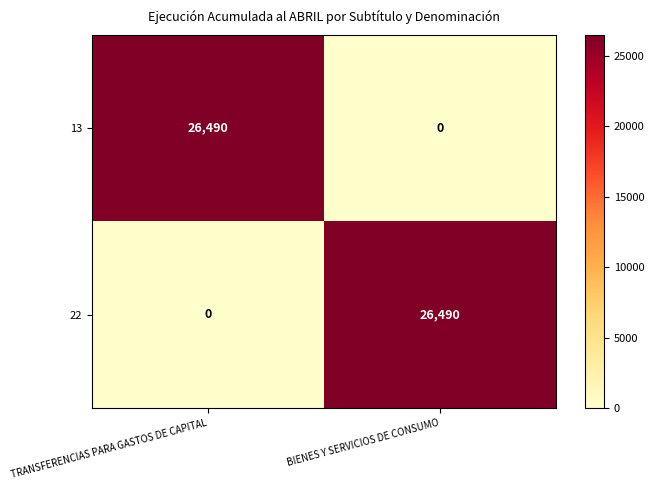

Read the 22 value at BIENES Y SERVICIOS DE CONSUMO.

26490